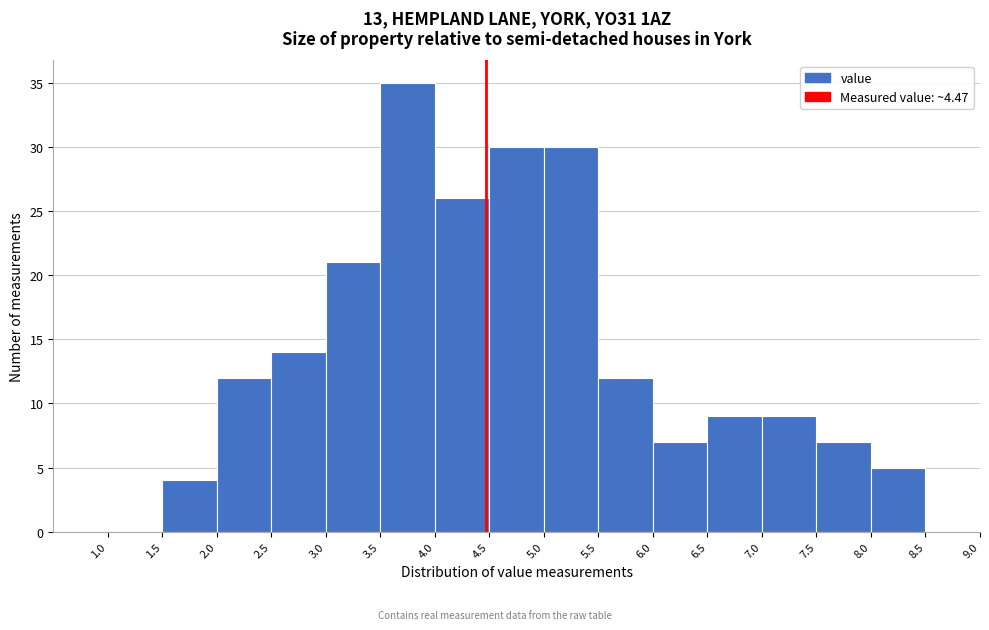

Reading left to right, list every bar in this chart as the range it spans on the x-axis followed by its height. The values are not printed on the chart, so give them approximately, as read against the axis.

0.5 to 1.0: 0
1.0 to 1.5: 0
1.5 to 2.0: 4
2.0 to 2.5: 12
2.5 to 3.0: 14
3.0 to 3.5: 21
3.5 to 4.0: 35
4.0 to 4.5: 26
4.5 to 5.0: 30
5.0 to 5.5: 30
5.5 to 6.0: 12
6.0 to 6.5: 7
6.5 to 7.0: 9
7.0 to 7.5: 9
7.5 to 8.0: 7
8.0 to 8.5: 5
8.5 to 9.0: 0